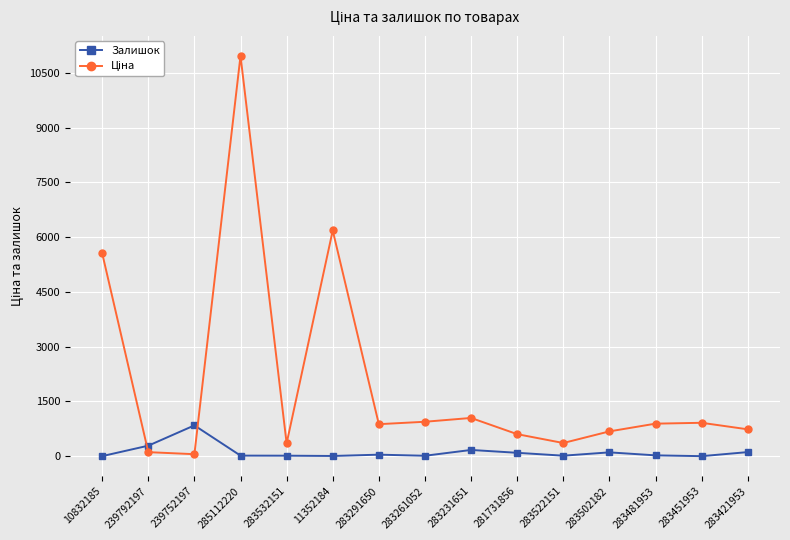

Which category has the highest value across all series?

285112220